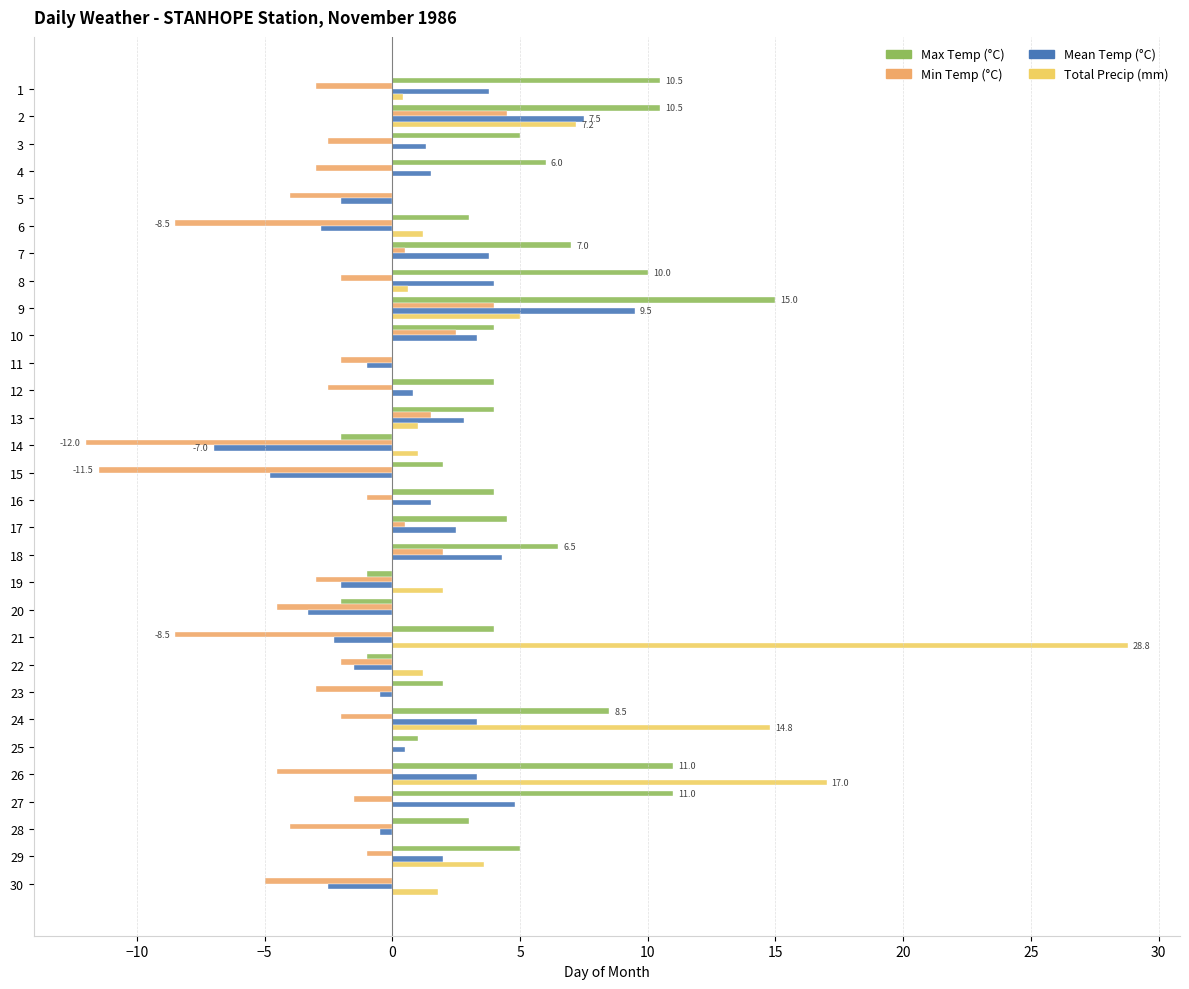

Between 25 and 26, which series saw the biggest shift?

Total Precip (mm)